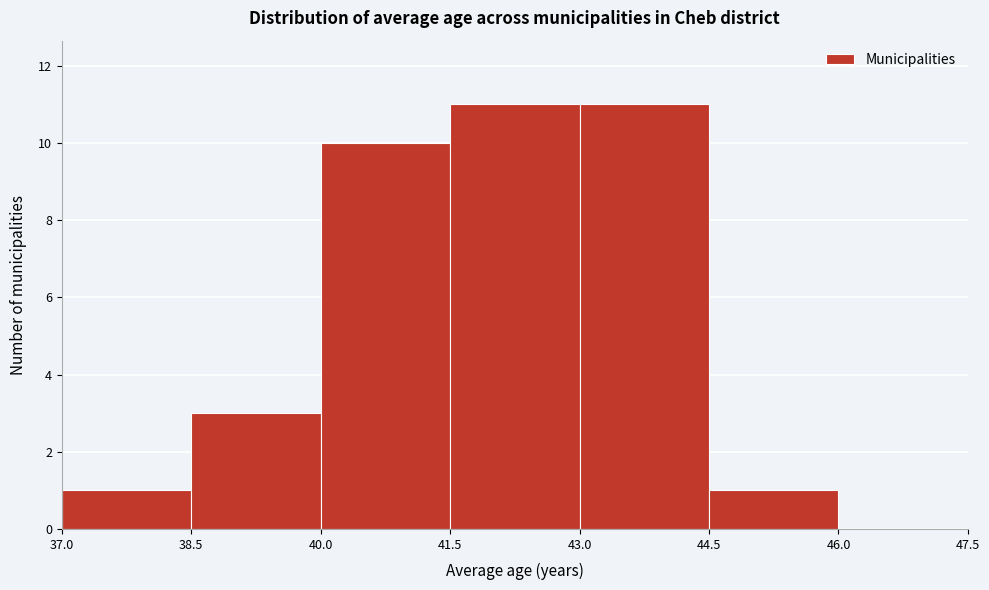

Reading left to right, list every bar in this chart as the range it spans on the x-axis followed by its height. The values are not printed on the chart, so give them approximately, as read against the axis.

37.0 to 38.5: 1
38.5 to 40.0: 3
40.0 to 41.5: 10
41.5 to 43.0: 11
43.0 to 44.5: 11
44.5 to 46.0: 1
46.0 to 47.5: 0